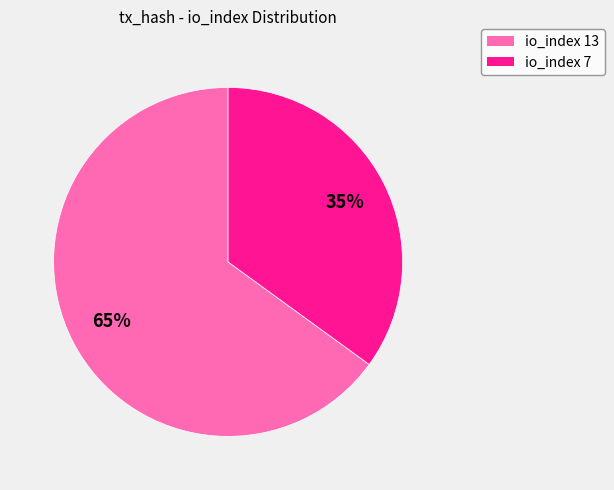

Does any single category account for the majority?

Yes